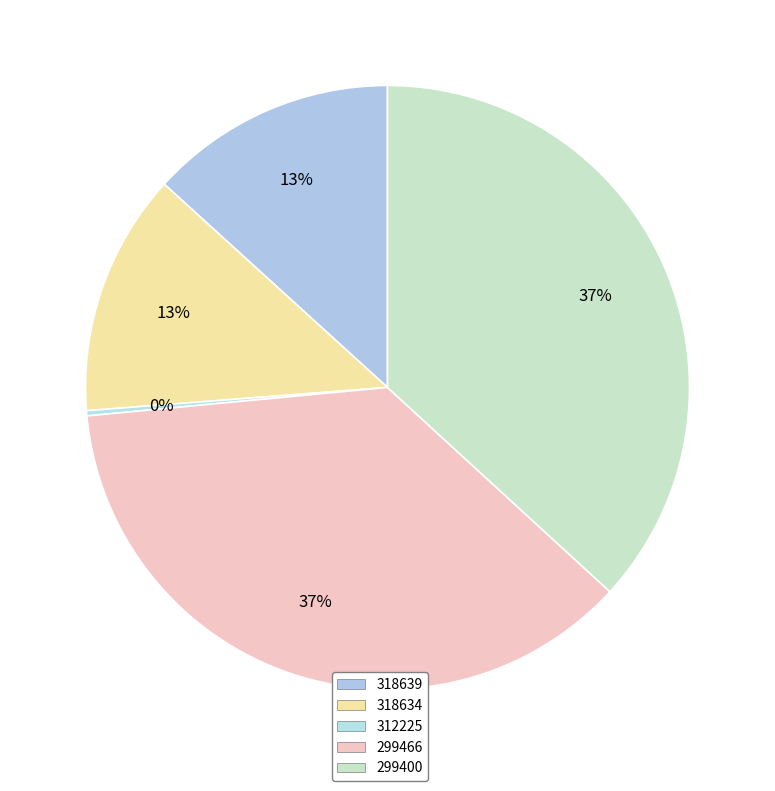

Is there any slice that represents more than half of the pie?

No